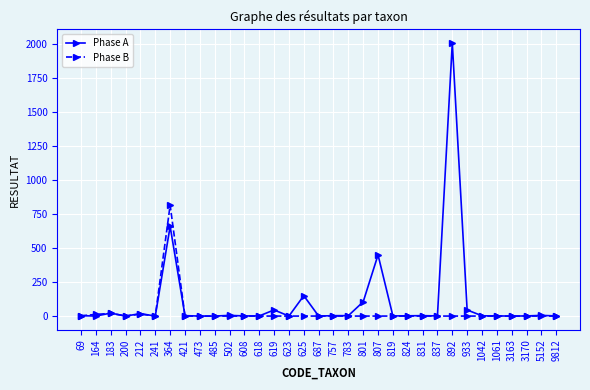

True or false: Phase B has more than 0 interior local peaks.

True